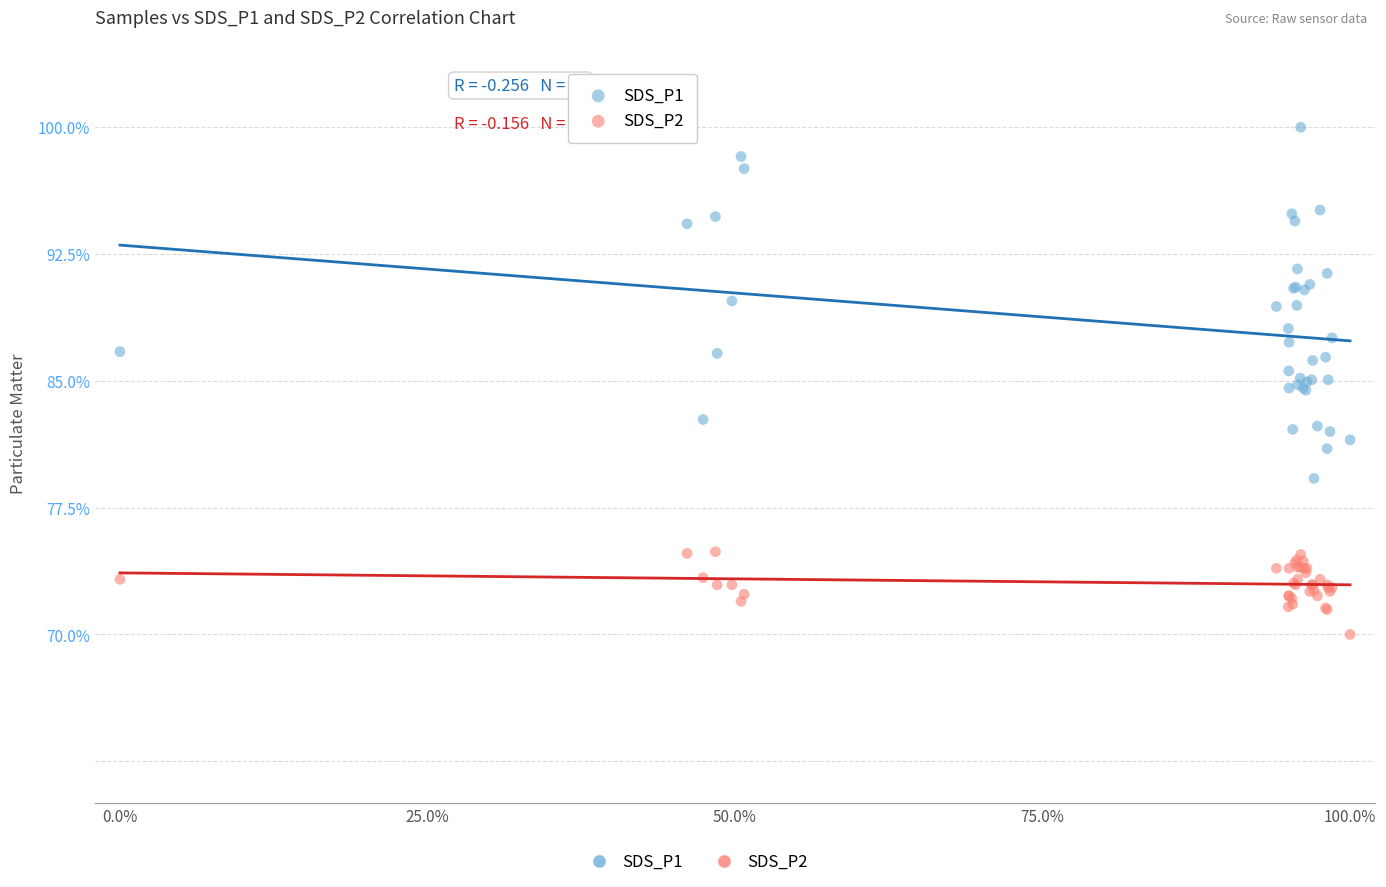

Which series contains the highest Y value?

SDS_P1